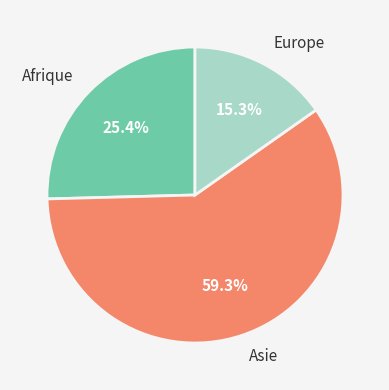

True or false: Afrique accounts for 40% of the total.

False